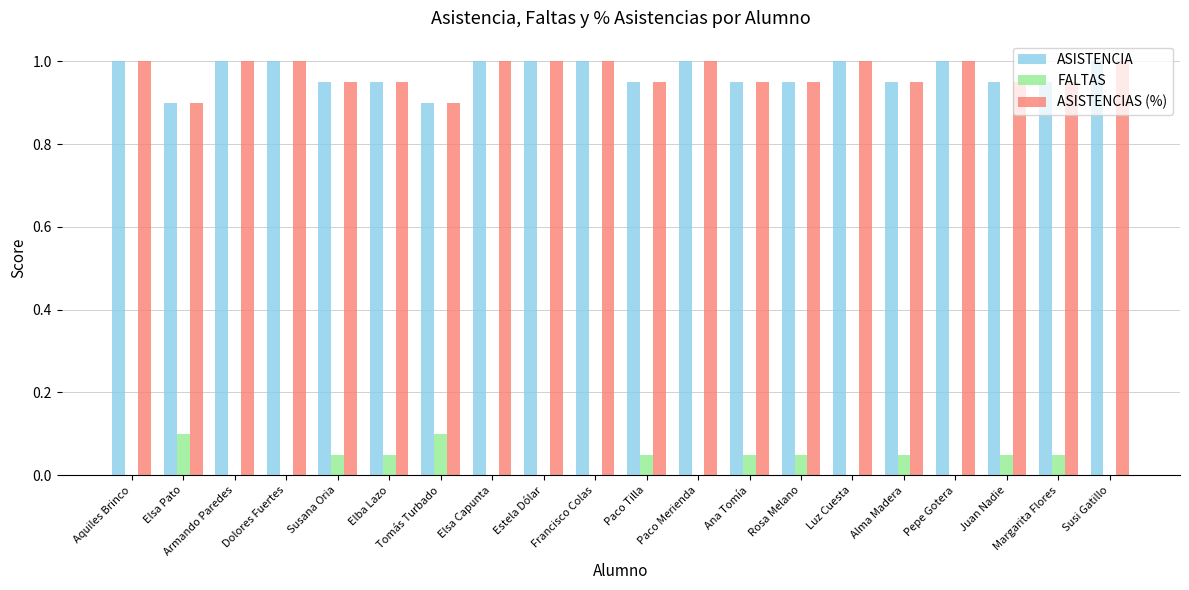

How many groups of bars are there?

20